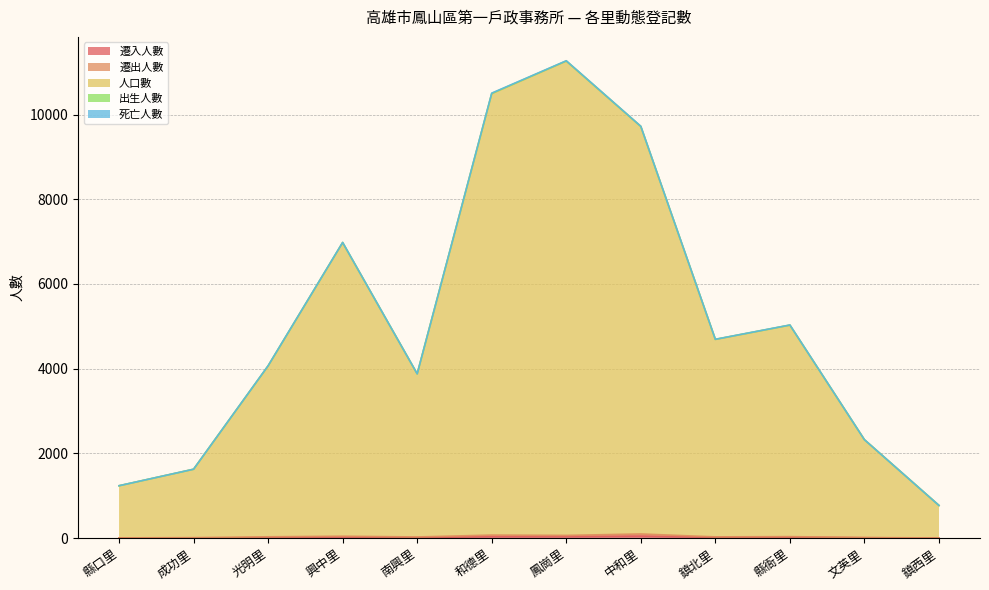

Between 鎮北里 and 文英里, which series saw the biggest shift?

人口數